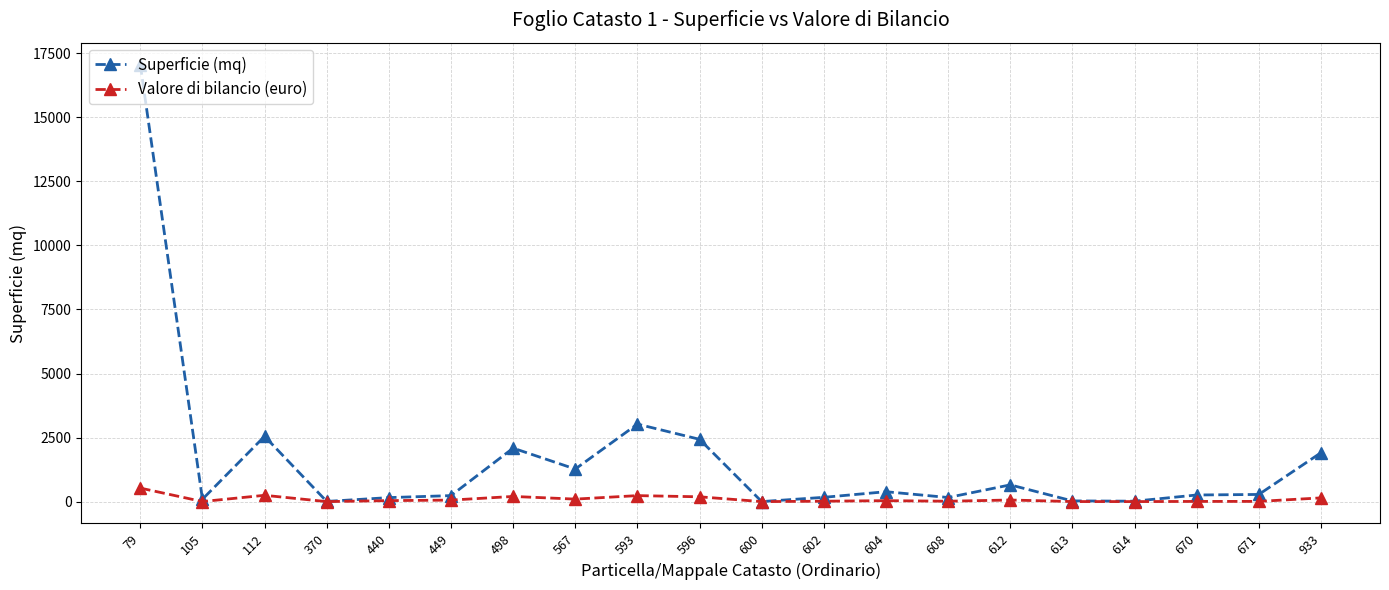

Which series has the widest spread of values?

Superficie (mq)